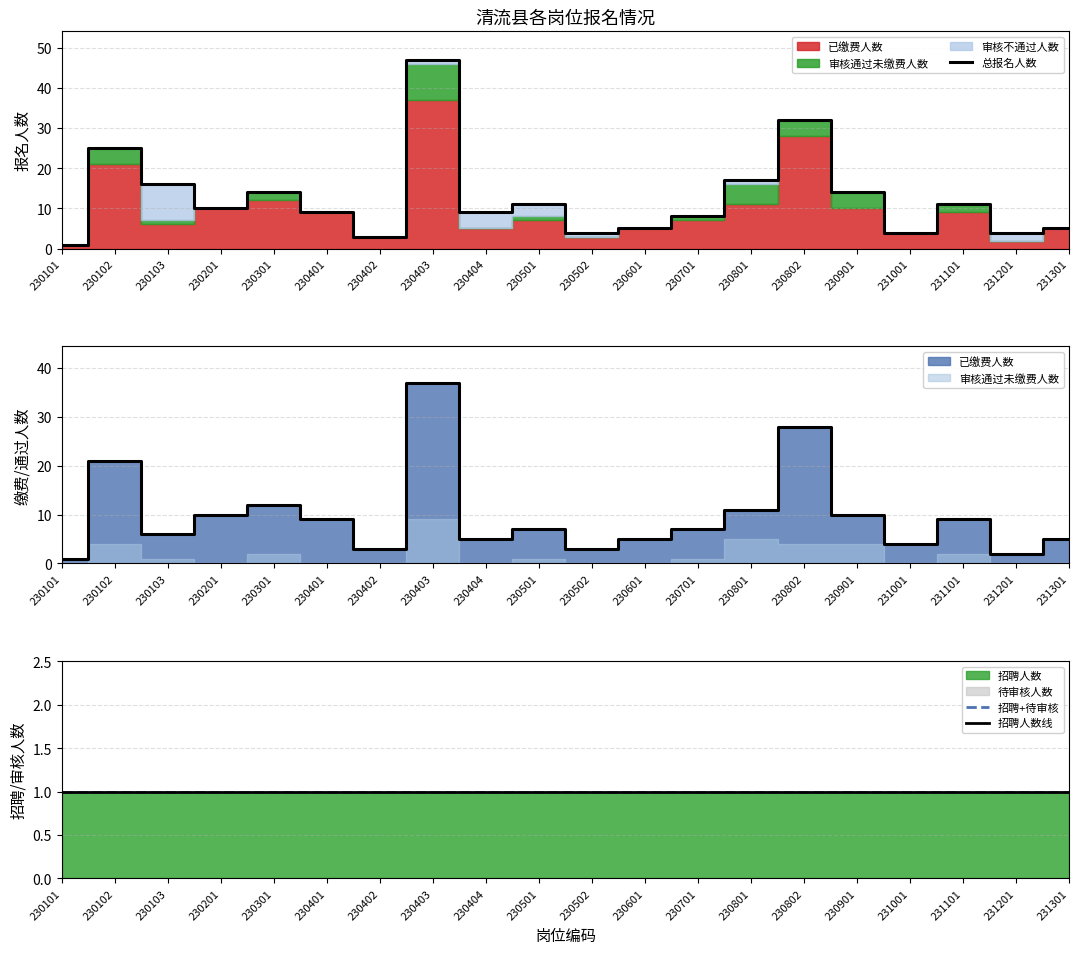

Reading left to right, transcribe all the data shown in this chart.

总报名人数: 1	25	16	10	14	9	3	47	9	11	4	5	8	17	32	14	4	11	4	5
招聘+待审核: 1	1	1	1	1	1	1	1	1	1	1	1	1	1	1	1	1	1	1	1
招聘人数线: 1	1	1	1	1	1	1	1	1	1	1	1	1	1	1	1	1	1	1	1